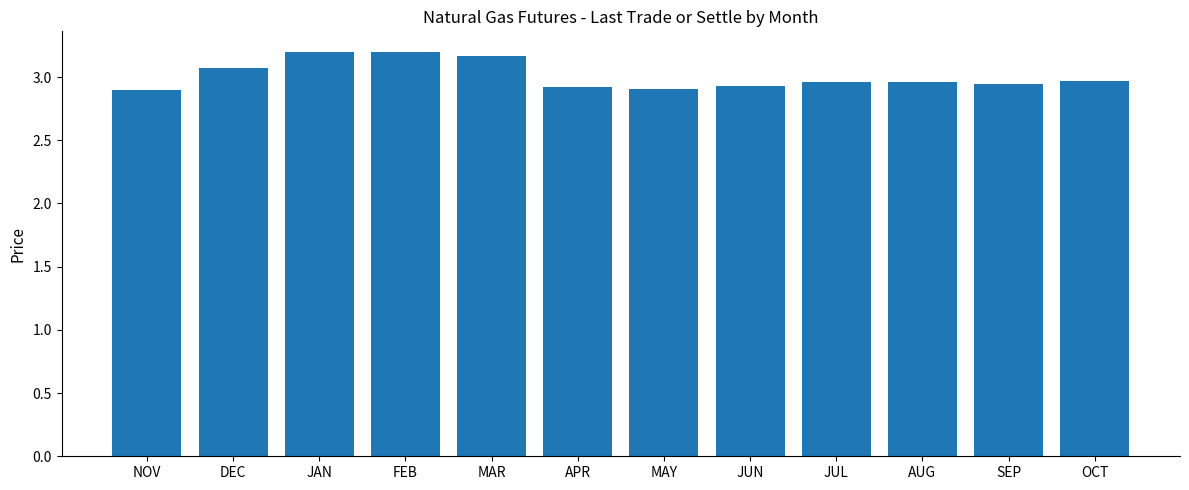

What is the value of the 2nd bar from the left?

3.1